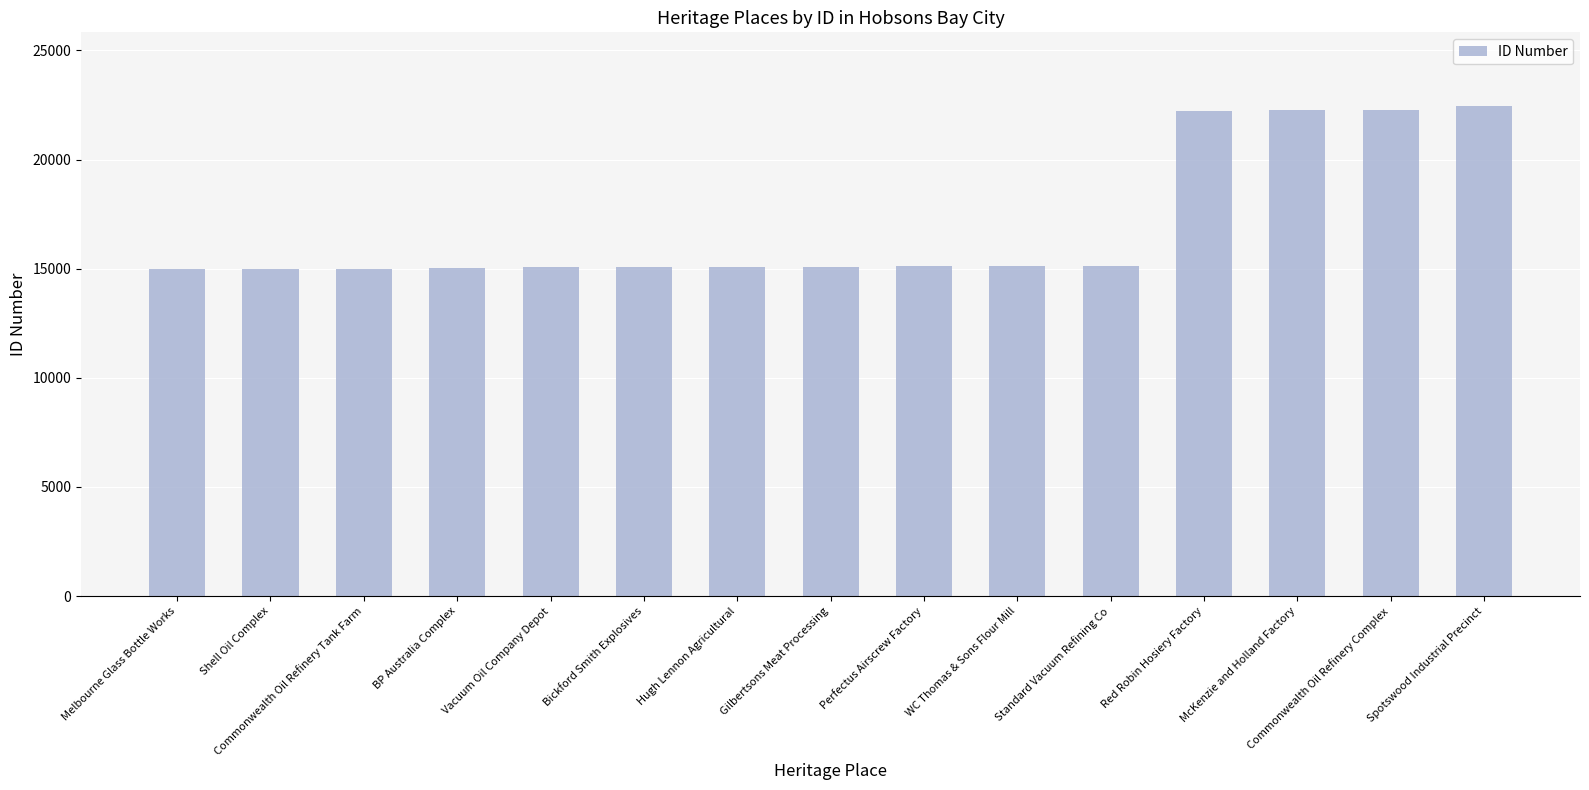

What is the change in value from Perfectus Airscrew Factory to Spotswood Industrial Precinct?

+7344